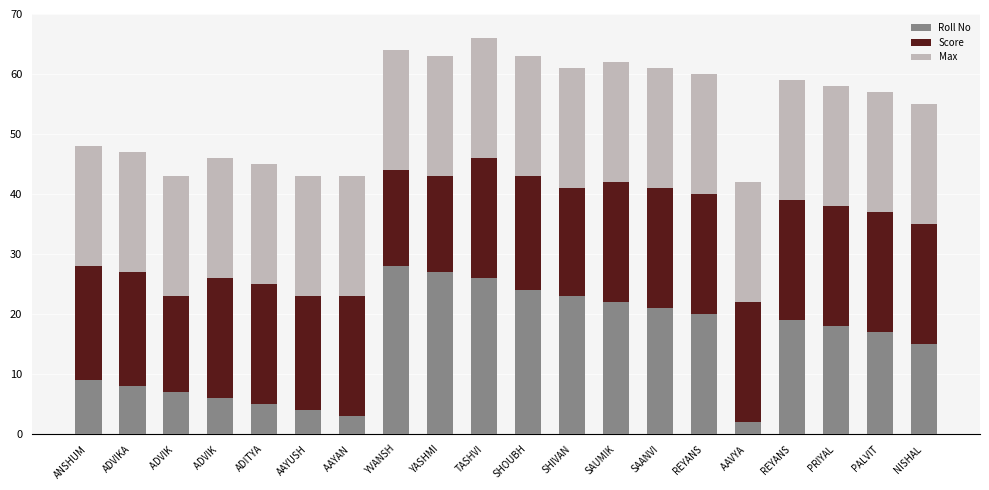

How many bars are there in total?

20